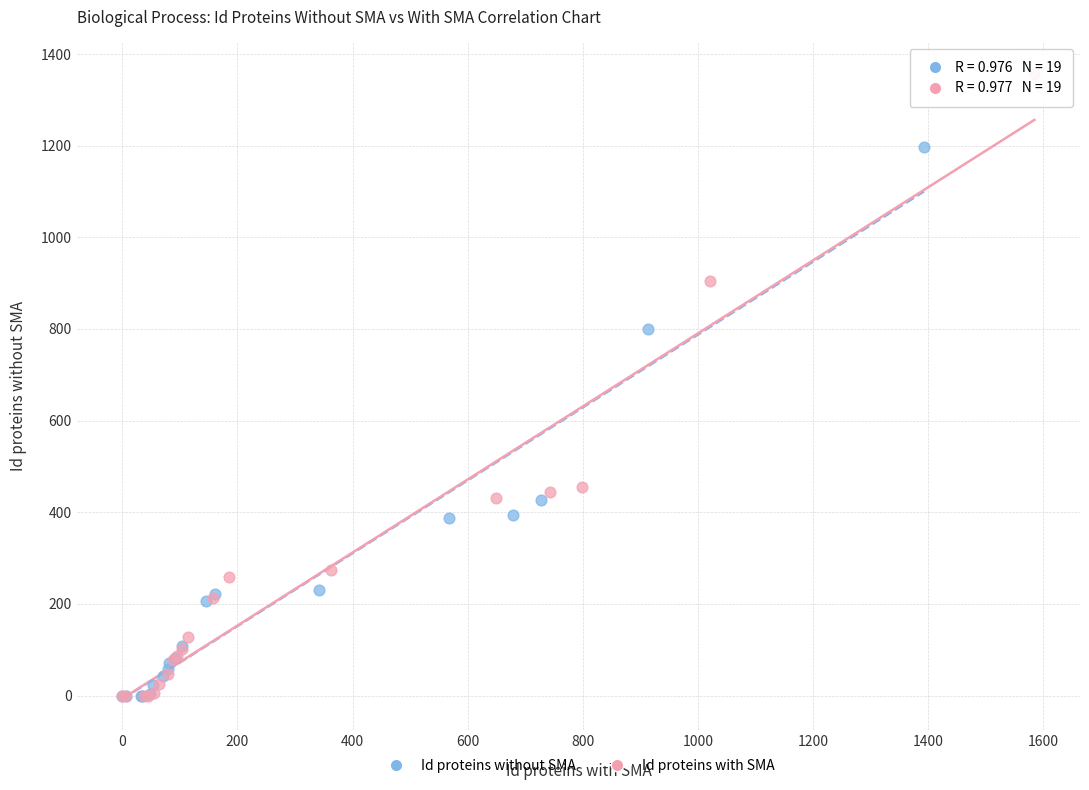

Which series contains the highest Y value?

Id proteins with SMA